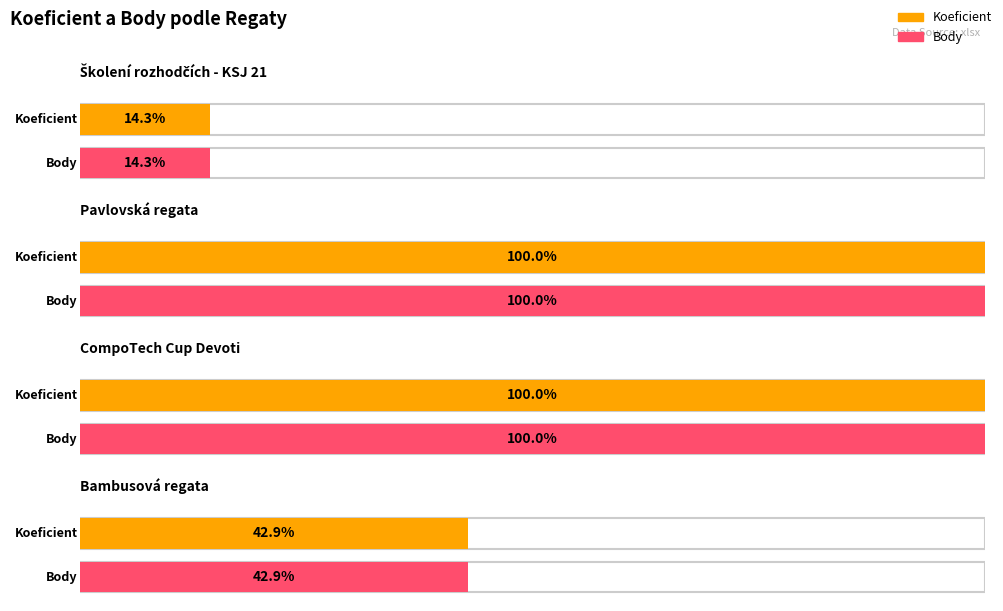

What are all the series names shown in the legend?

Koeficient, Body